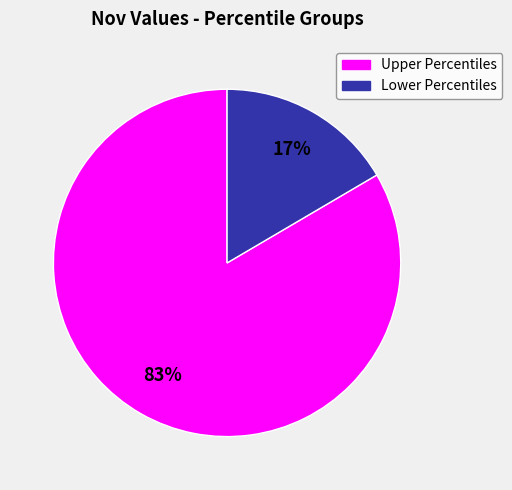

How many segments does this pie chart have?

2